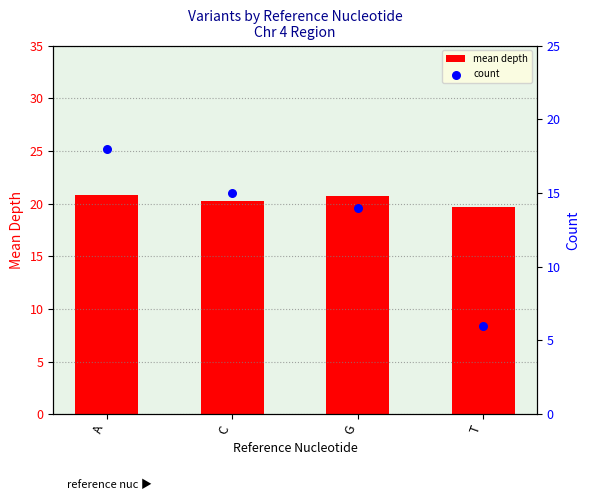

What is the total value across all series at T?

25.7